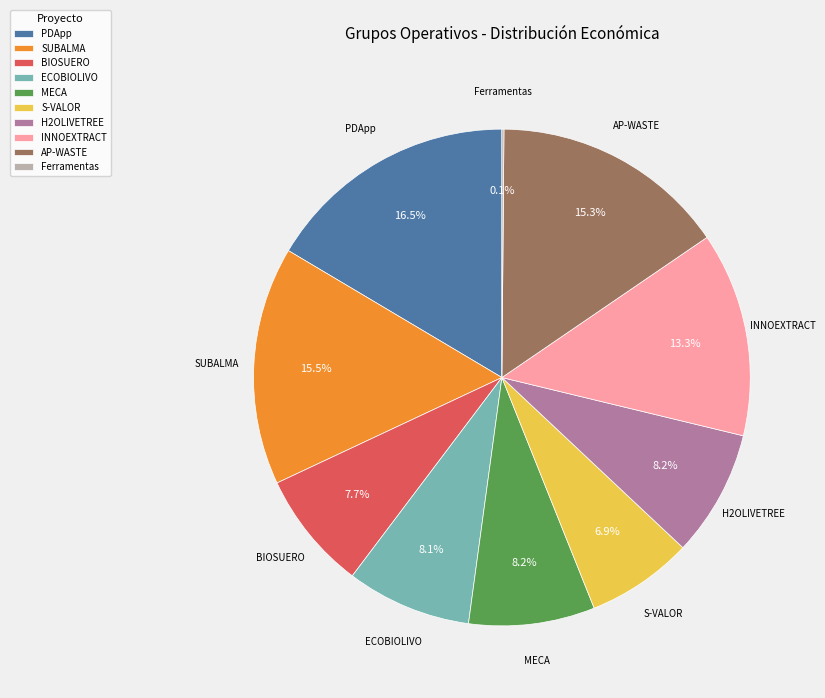

Is SUBALMA the majority of the pie?

No